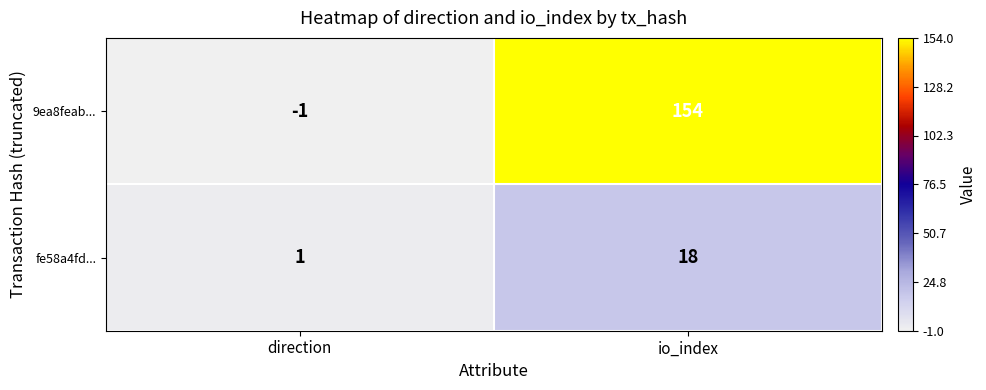

What is the average value of the fe58a4fd... series?

10